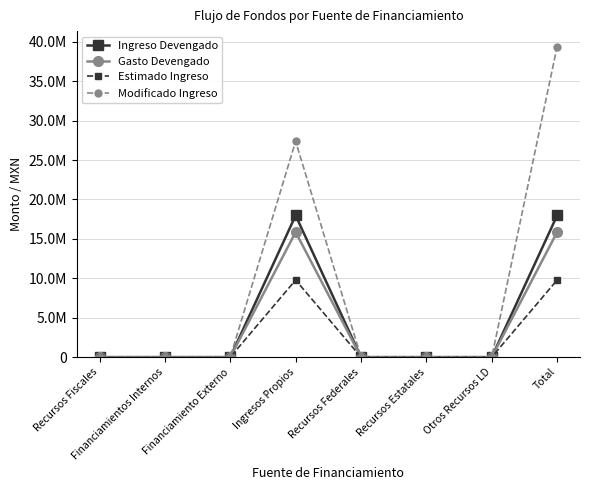

Count the Modificado Ingreso values in the range 0 to 27377000.

7